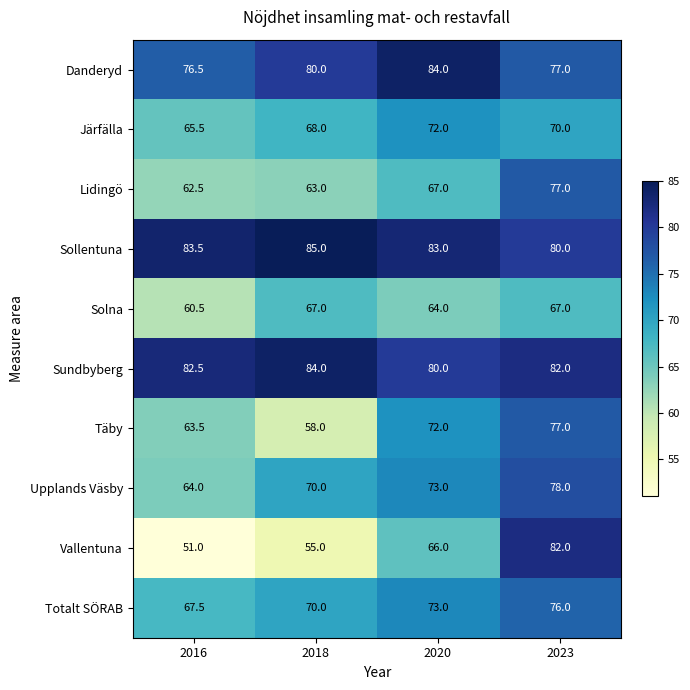

Is it true that Lidingö equals 62.5 at 2016?

True